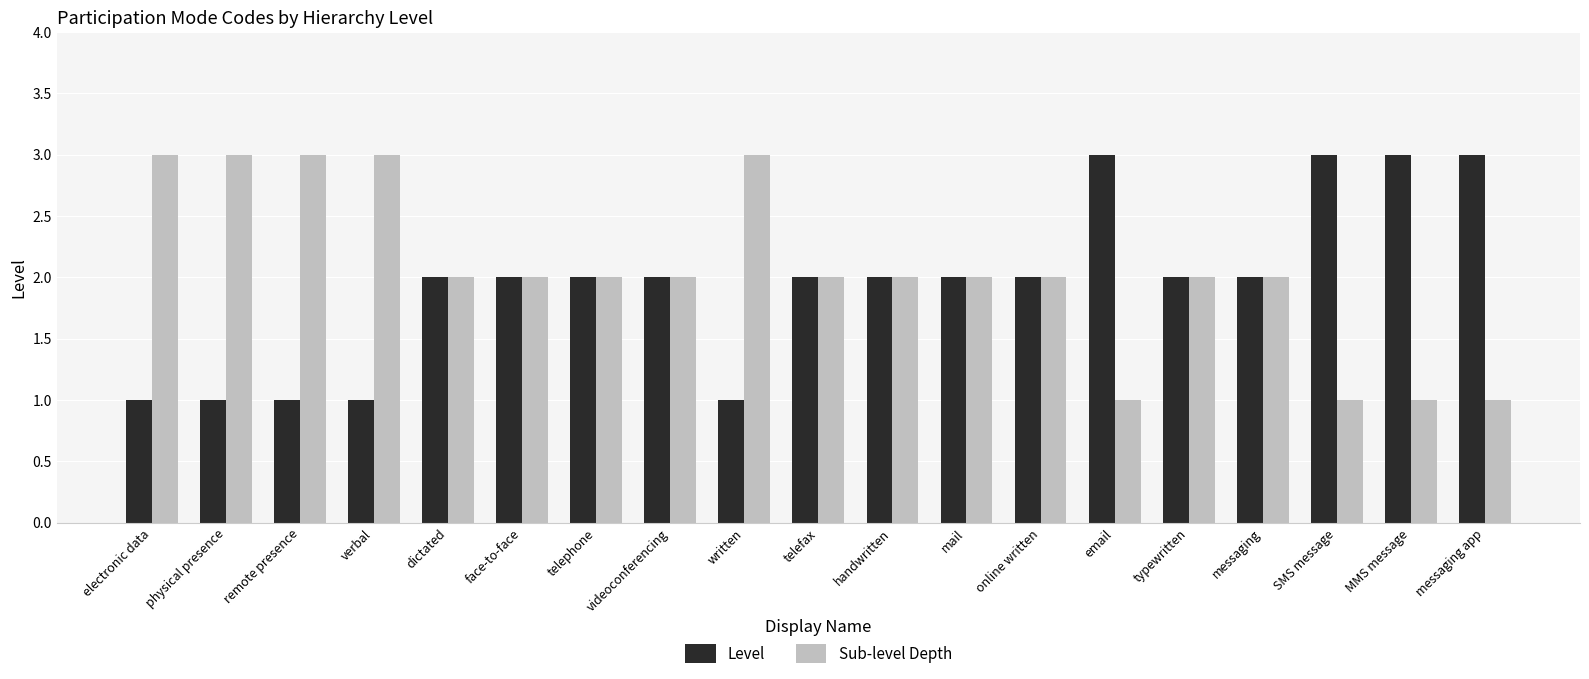

The value of Sub-level Depth at electronic data is 3. True or false?

True